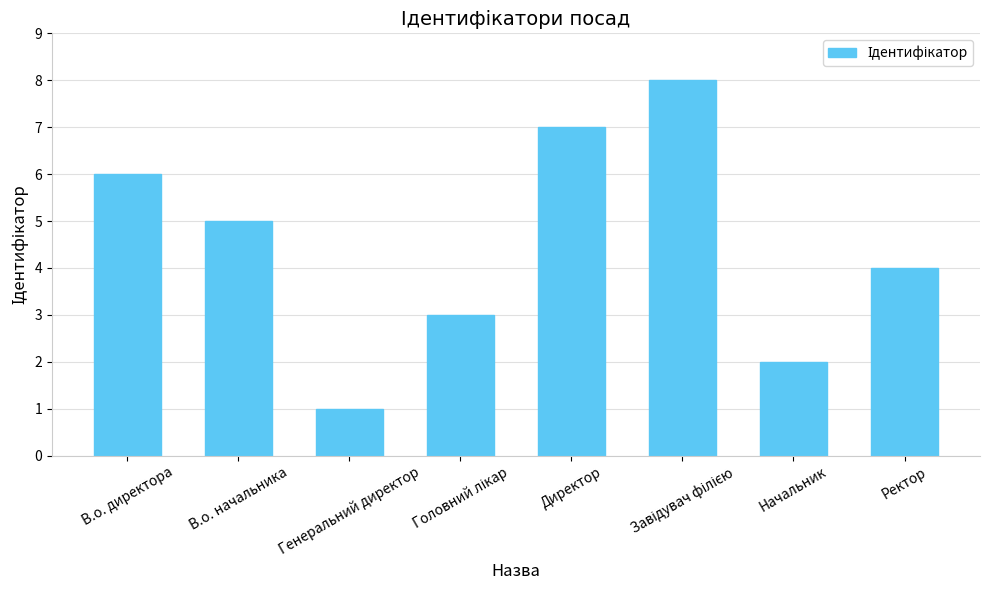

What is the ratio of the value at Начальник to the value at Директор?

0.3